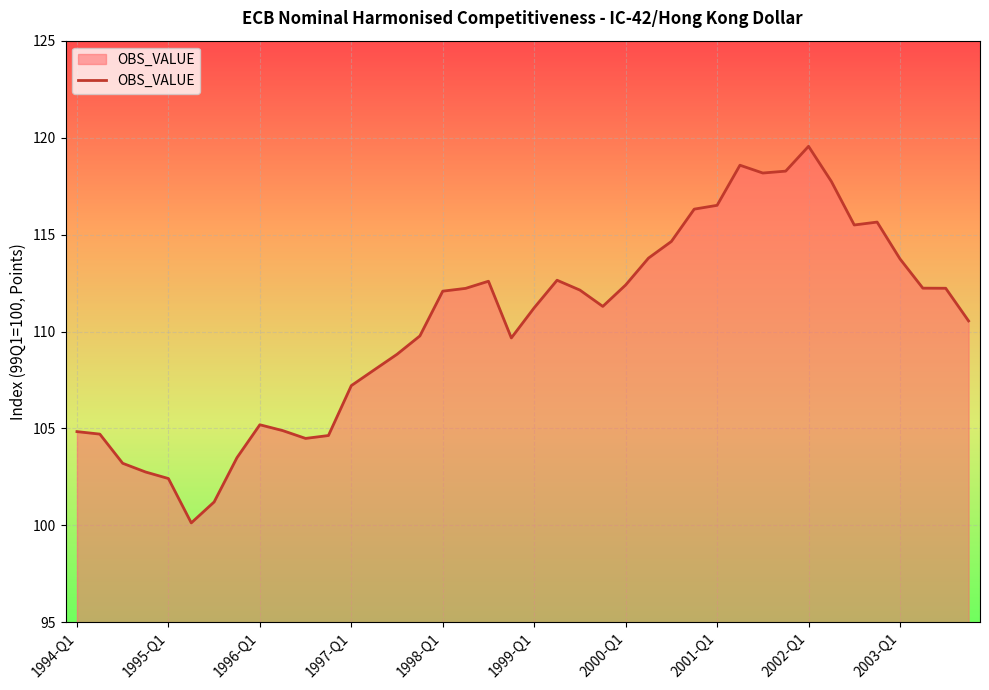

What is the smallest value displayed?

100.1